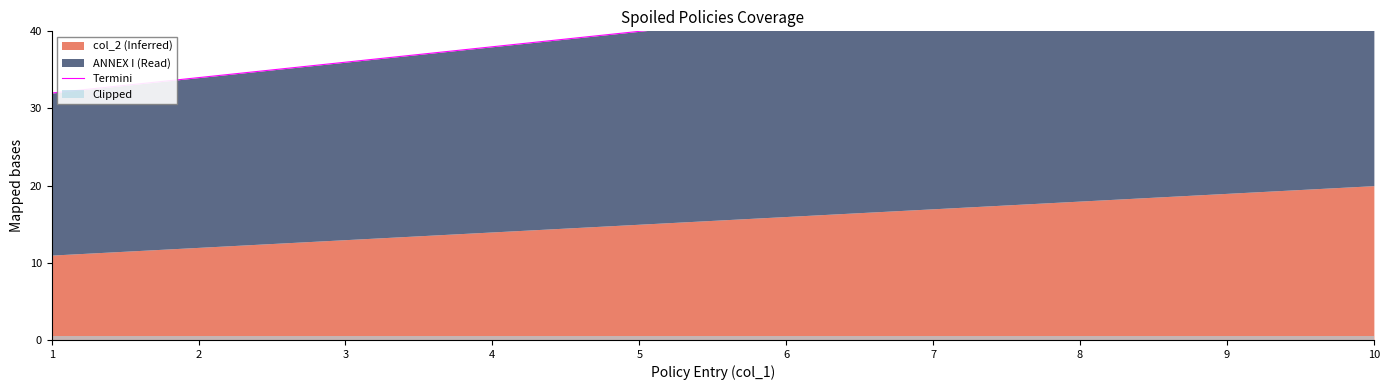

What is the difference between the values at 10 and 8?

4